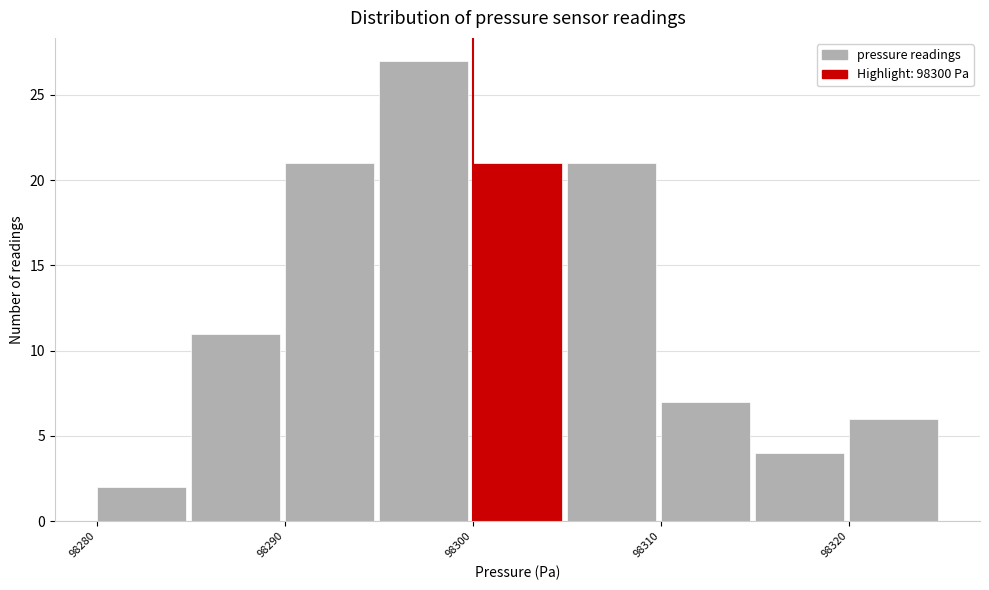

Reading left to right, list every bar in this chart as the range it spans on the x-axis followed by its height. The values are not printed on the chart, so give them approximately, as read against the axis.

98280 to 98285: 2
98285 to 98290: 11
98290 to 98295: 21
98295 to 98300: 27
98300 to 98305: 21
98305 to 98310: 21
98310 to 98315: 7
98315 to 98320: 4
98320 to 98325: 6